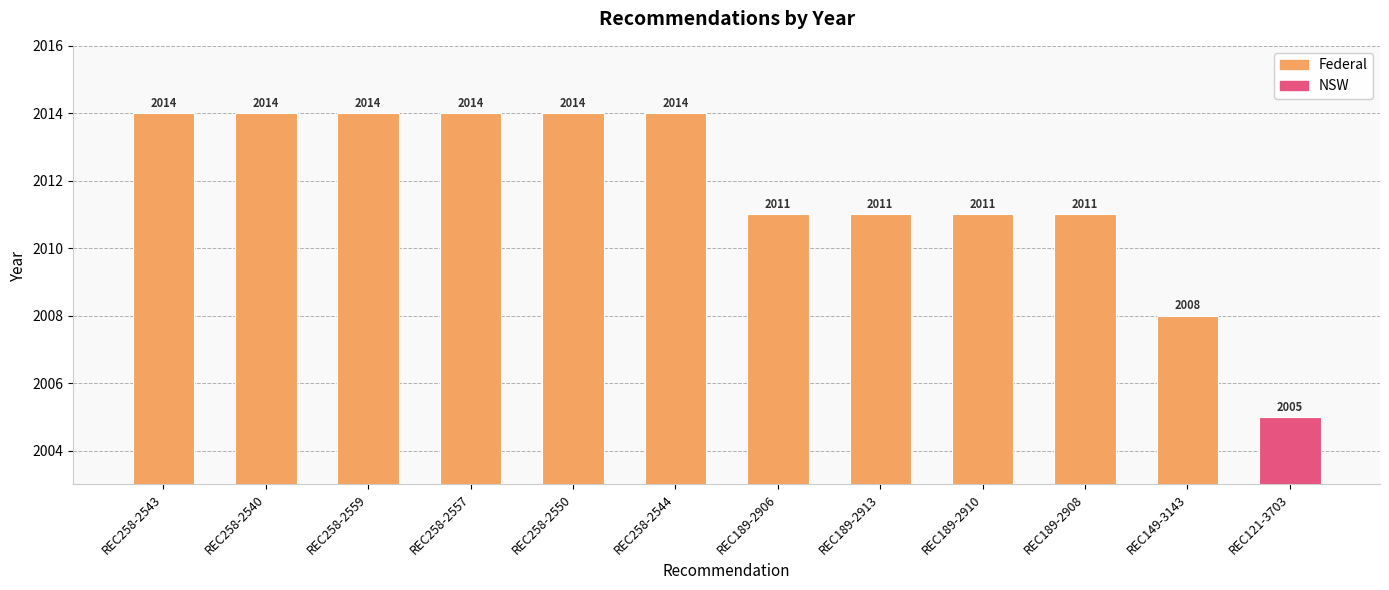

Which label corresponds to the largest value in the chart?

REC258-2543